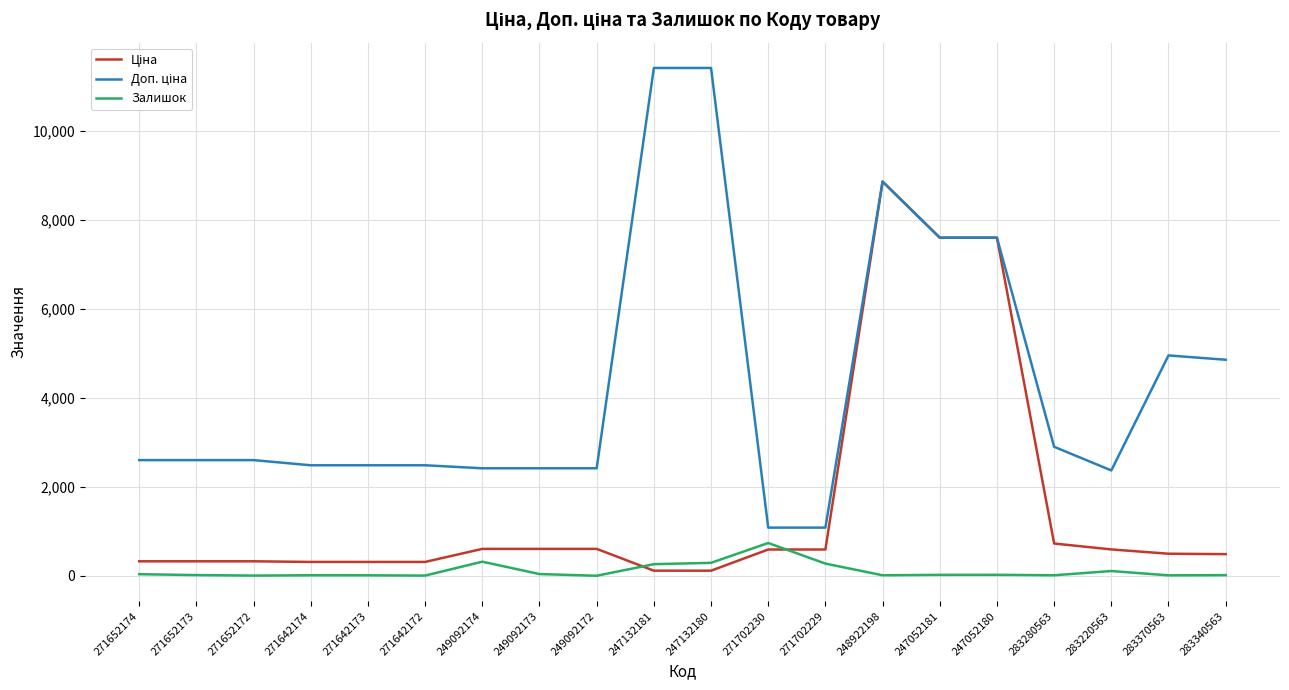

The Залишок series shows 182.0 at 271702230. True or false?

False